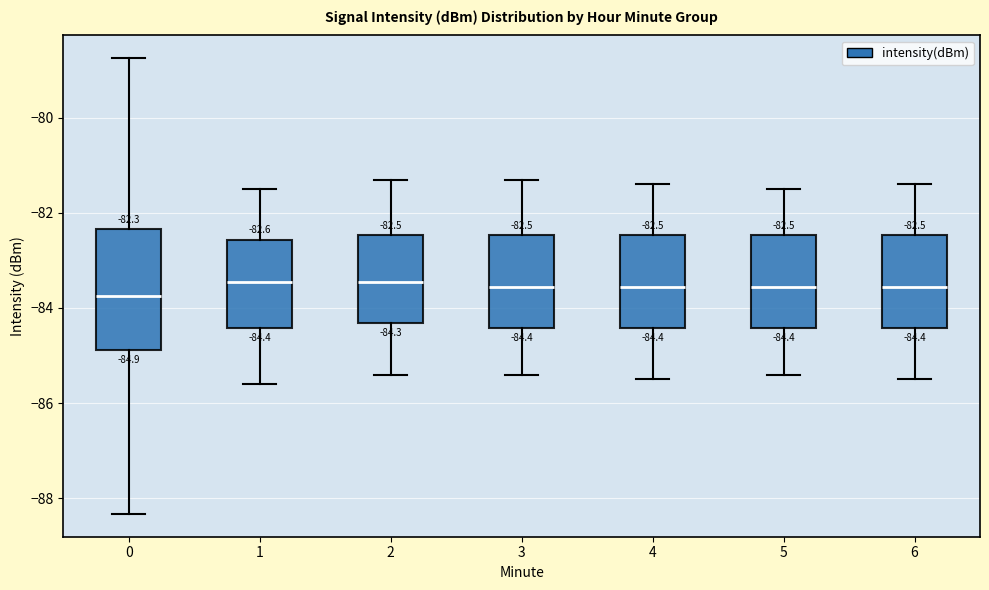

Which box is the tallest, from its lower edge to its upper edge?

0